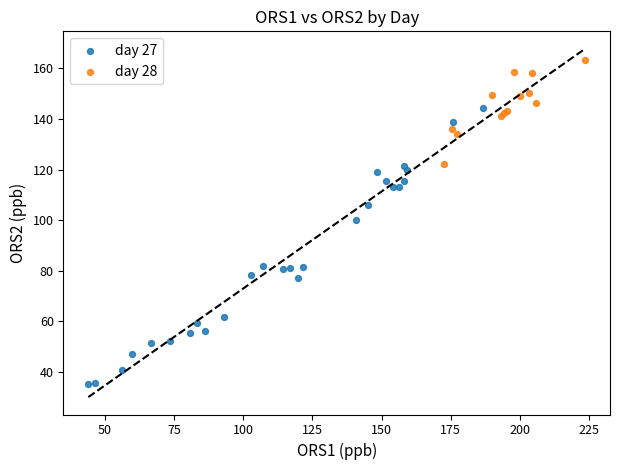

Which series contains the highest Y value?

day 28